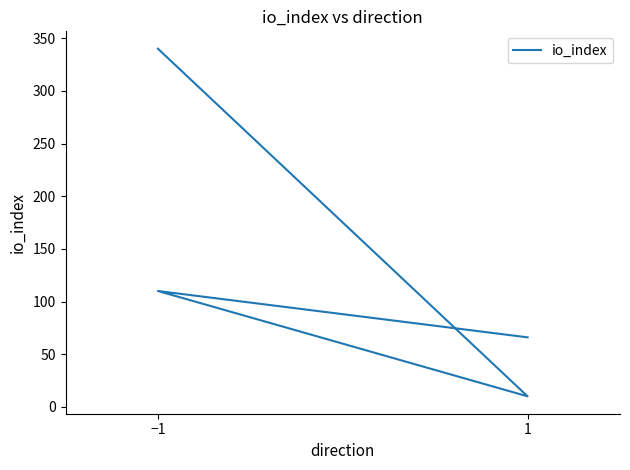

What is the smallest value displayed?

10